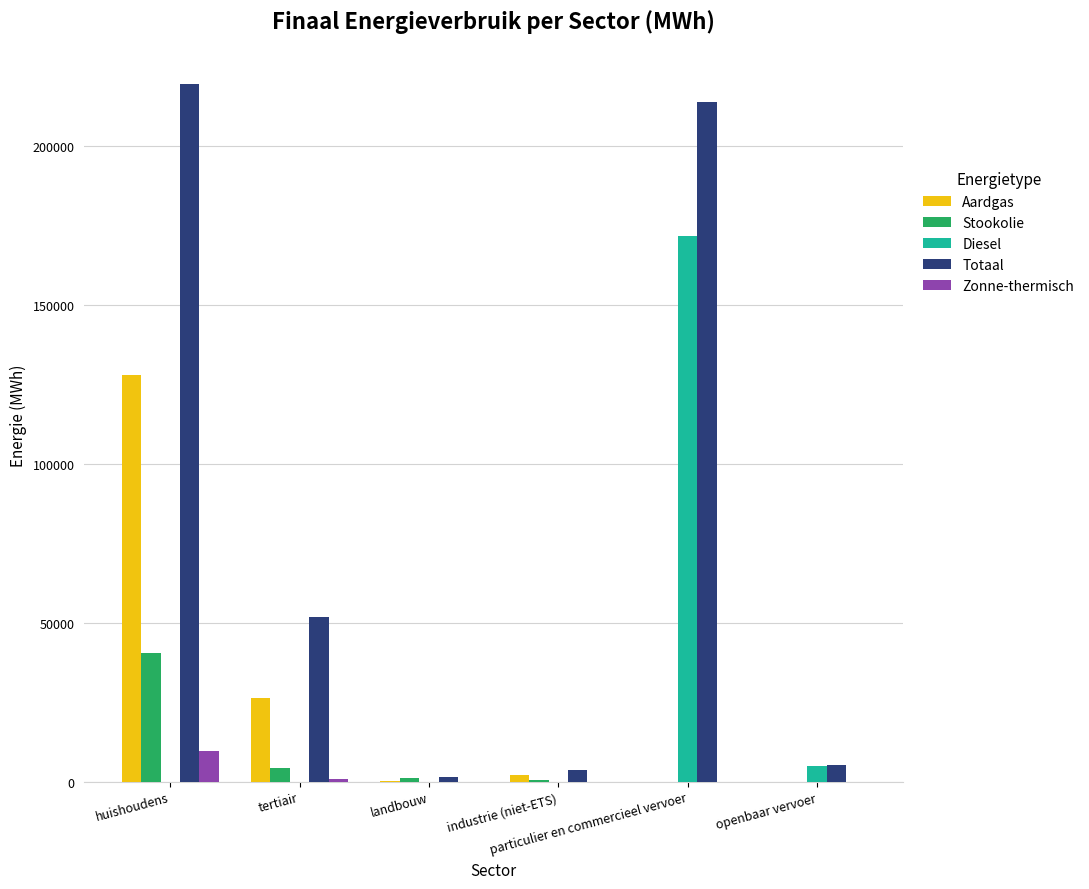

What is the maximum value shown in the chart?

219782.5